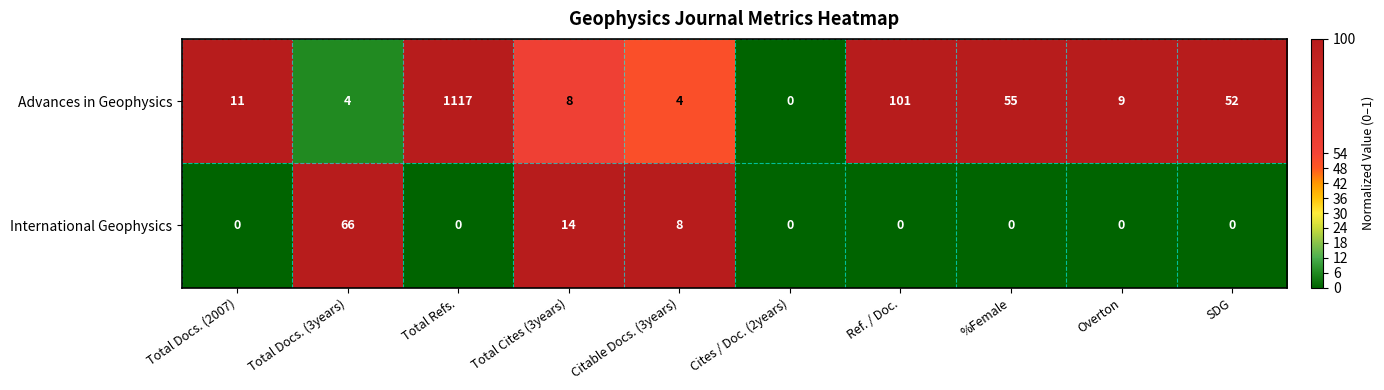

Between Cites / Doc. (2years) and Overton, which series saw the biggest shift?

Advances in Geophysics